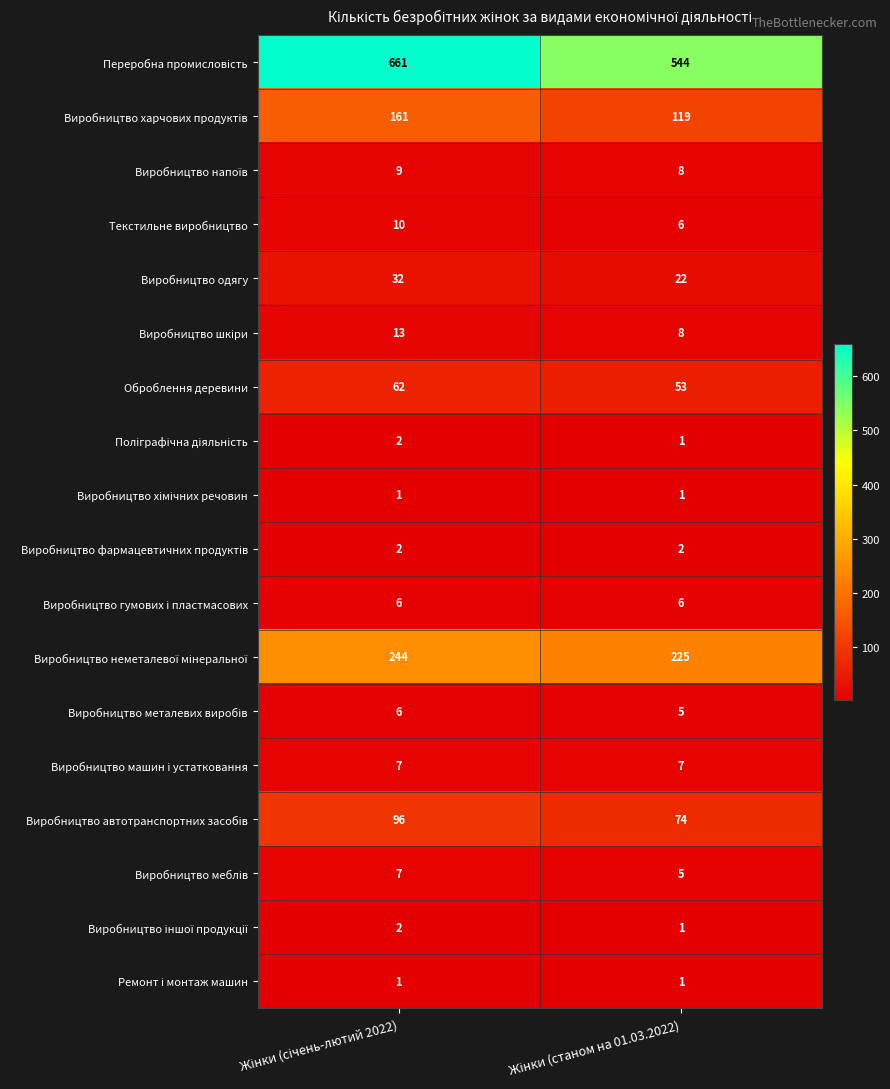

How many data points does each series have?

2